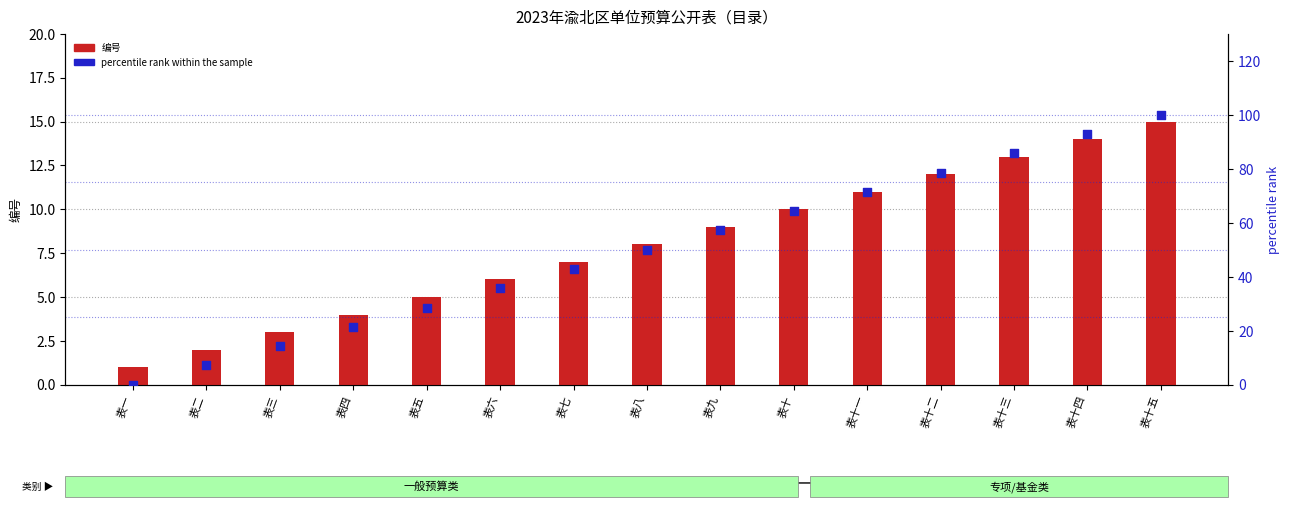

Is the value of percentile rank within the sample at 表九 greater than the value of 编号 at 表四?

Yes